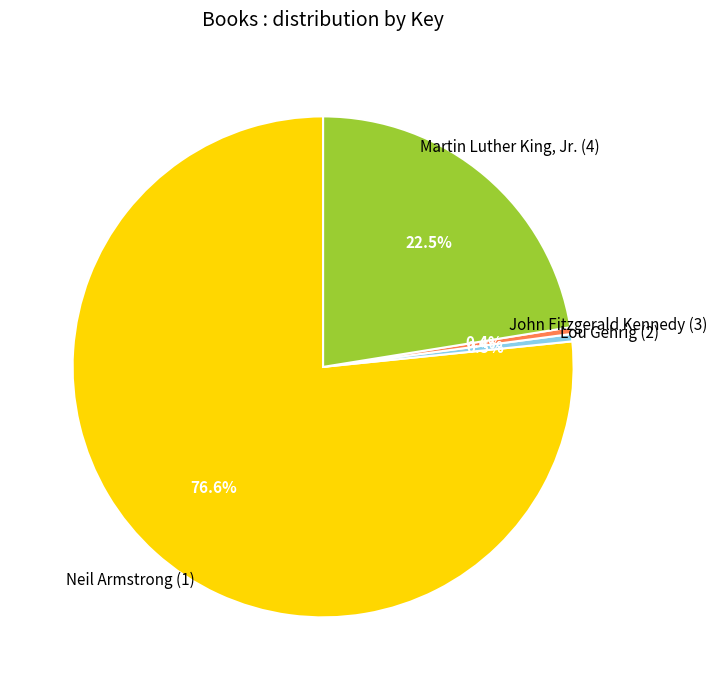

Is Neil Armstrong (1) the majority of the pie?

Yes